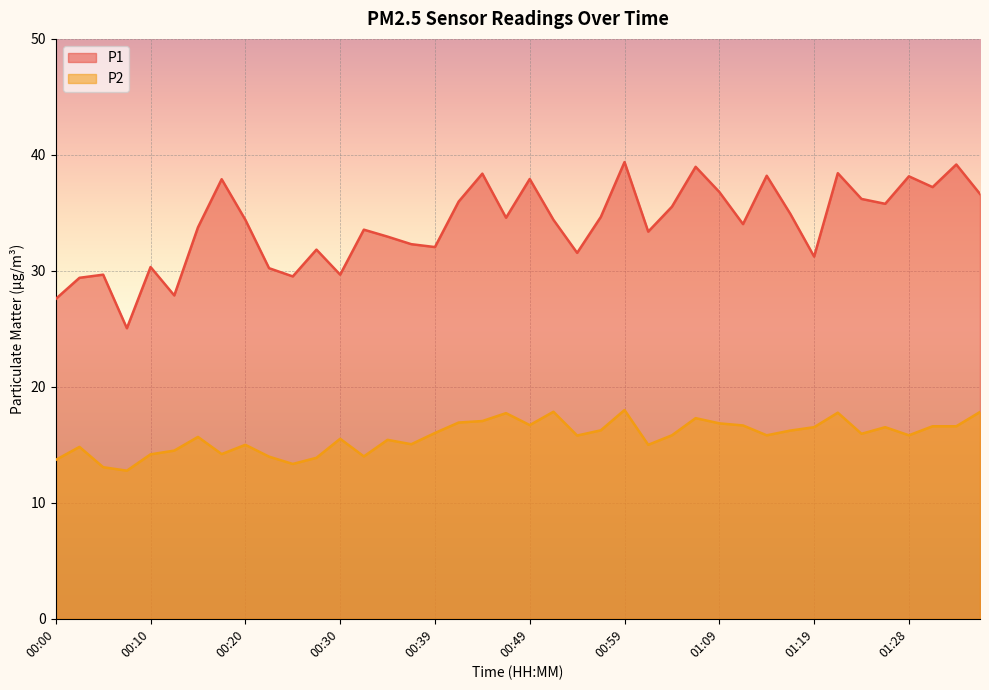

At how many categories does at least one series exceed 32?

28